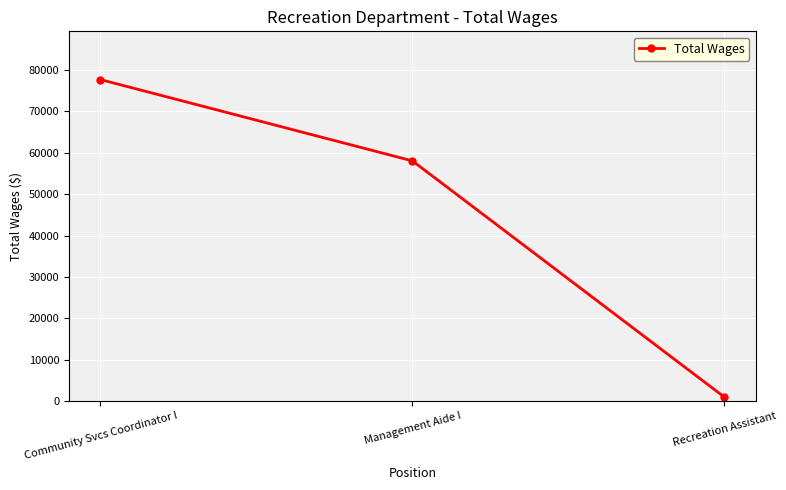

The value at Community Svcs Coordinator I is 77685. True or false?

True